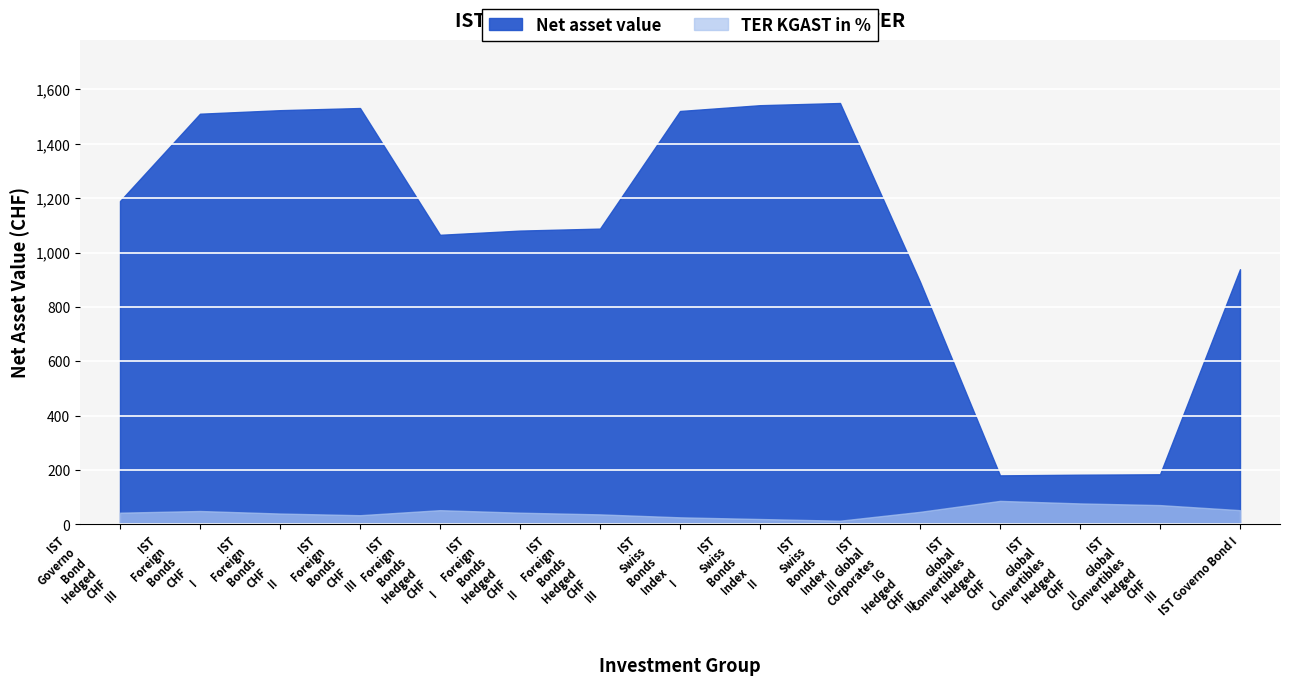

Reading right to left, list all the values displayed in this chart.

Net asset value: 938.7	184.7	183.1	180.7	892.9	1549.8	1541.7	1520.4	1088.0	1080.6	1065.2	1531.4	1523.4	1510.4	1189.3
TER KGAST in %: 52.7	71.3	77.5	86.8	46.5	13.9	20.1	26.3	37.2	43.4	52.7	34.1	40.3	49.6	43.4